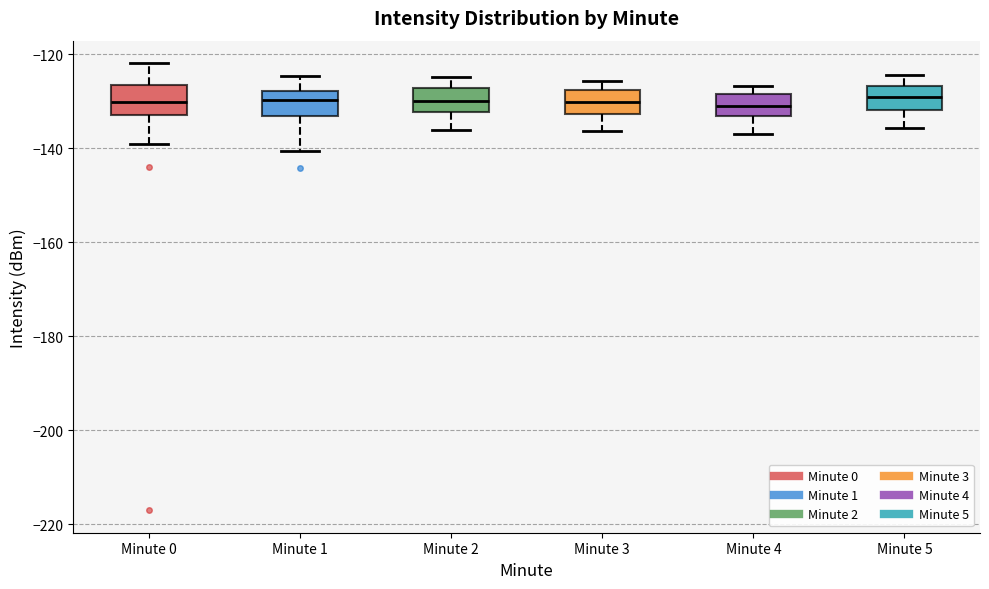

Reading left to right, transcribe this box plot: for each box, give where its median line is, the range the box spans, and where its two whiskers end, as read against the y-axis. The values are not printed on the chart, so give them approximately, as read against the axis.

Minute 0: median -130, box -134 to -126, whiskers -140 to -122
Minute 1: median -130, box -134 to -128, whiskers -140 to -124
Minute 2: median -130, box -132 to -128, whiskers -136 to -124
Minute 3: median -130, box -132 to -128, whiskers -136 to -126
Minute 4: median -130, box -134 to -128, whiskers -138 to -126
Minute 5: median -130, box -132 to -126, whiskers -136 to -124